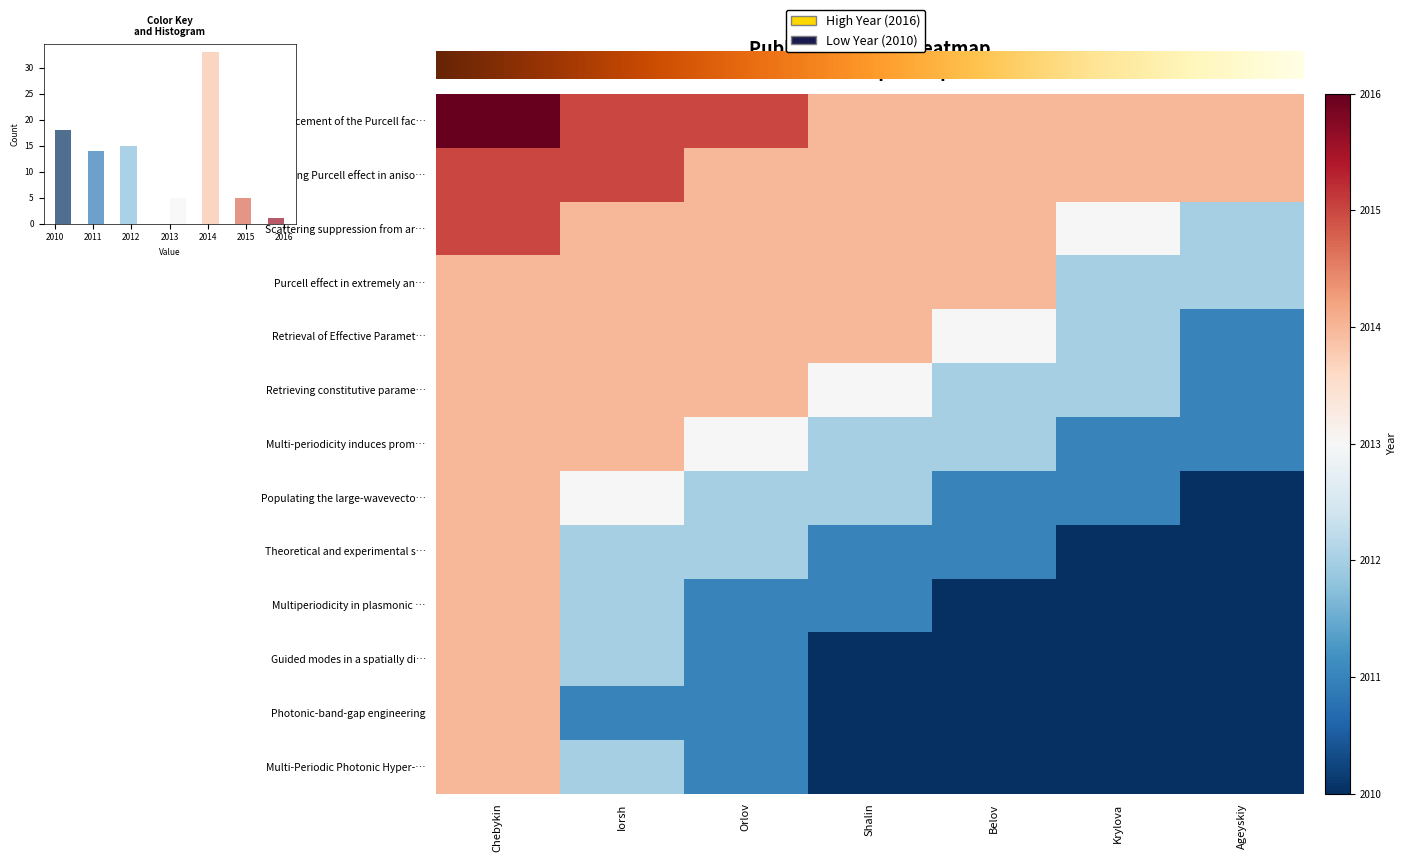

Reading left to right, what are all the values shown in this chart?

Enhancement of the Purcell factor: Chebykin=2016	Iorsh=2015	Orlov=2015	Shalin=2014	Belov=2014	Krylova=2014	Ageyskiy=2014
Strong Purcell effect in anisotropic: Chebykin=2015	Iorsh=2015	Orlov=2014	Shalin=2014	Belov=2014	Krylova=2014	Ageyskiy=2014
Scattering suppression from arbitrary: Chebykin=2015	Iorsh=2014	Orlov=2014	Shalin=2014	Belov=2014	Krylova=2013	Ageyskiy=2012
Purcell effect in extremely anisotropic: Chebykin=2014	Iorsh=2014	Orlov=2014	Shalin=2014	Belov=2014	Krylova=2012	Ageyskiy=2012
Retrieval of Effective Parameters: Chebykin=2014	Iorsh=2014	Orlov=2014	Shalin=2014	Belov=2013	Krylova=2012	Ageyskiy=2011
Retrieving constitutive parameters: Chebykin=2014	Iorsh=2014	Orlov=2014	Shalin=2013	Belov=2012	Krylova=2012	Ageyskiy=2011
Multi-periodicity induces prominent: Chebykin=2014	Iorsh=2014	Orlov=2013	Shalin=2012	Belov=2012	Krylova=2011	Ageyskiy=2011
Populating the large-wavevector realm: Chebykin=2014	Iorsh=2013	Orlov=2012	Shalin=2012	Belov=2011	Krylova=2011	Ageyskiy=2010
Theoretical and experimental study: Chebykin=2014	Iorsh=2012	Orlov=2012	Shalin=2011	Belov=2011	Krylova=2010	Ageyskiy=2010
Multiperiodicity in plasmonic multilayer: Chebykin=2014	Iorsh=2012	Orlov=2011	Shalin=2011	Belov=2010	Krylova=2010	Ageyskiy=2010
Guided modes in a spatially dispersive: Chebykin=2014	Iorsh=2012	Orlov=2011	Shalin=2010	Belov=2010	Krylova=2010	Ageyskiy=2010
Photonic-band-gap engineering: Chebykin=2014	Iorsh=2011	Orlov=2011	Shalin=2010	Belov=2010	Krylova=2010	Ageyskiy=2010
Multi-Periodic Photonic Hyper-Crystals: Chebykin=2014	Iorsh=2012	Orlov=2011	Shalin=2010	Belov=2010	Krylova=2010	Ageyskiy=2010